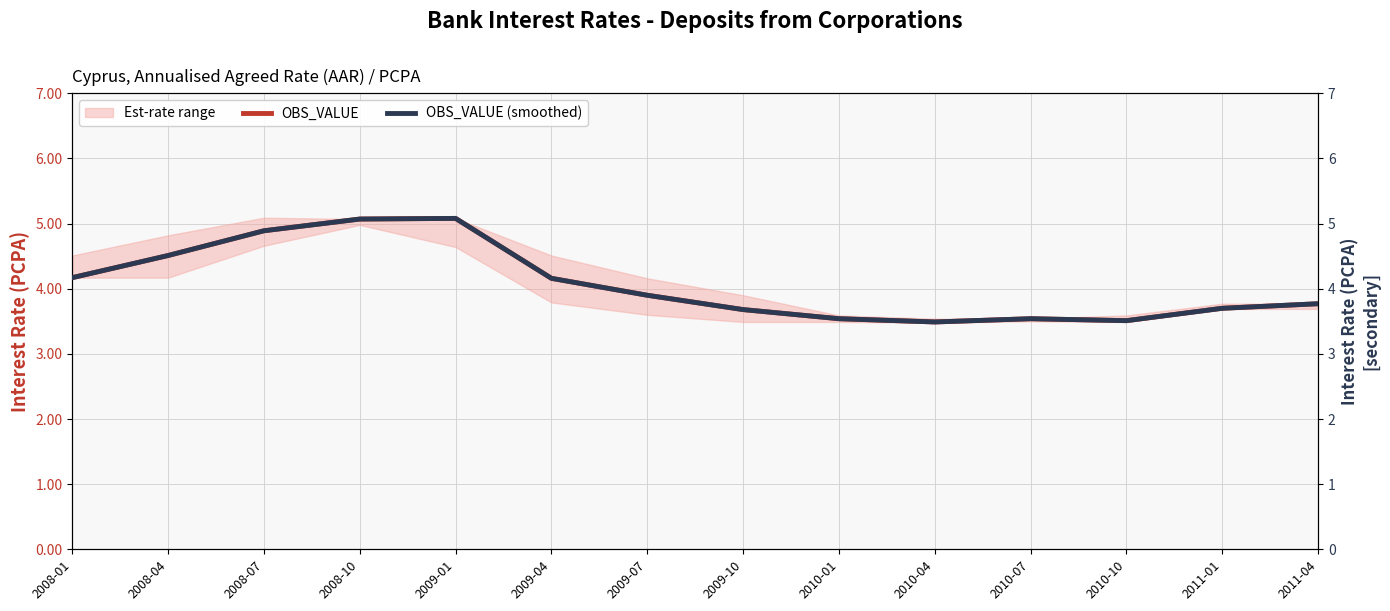

Between 2010-01 and 2008-07, which is larger?

2008-07